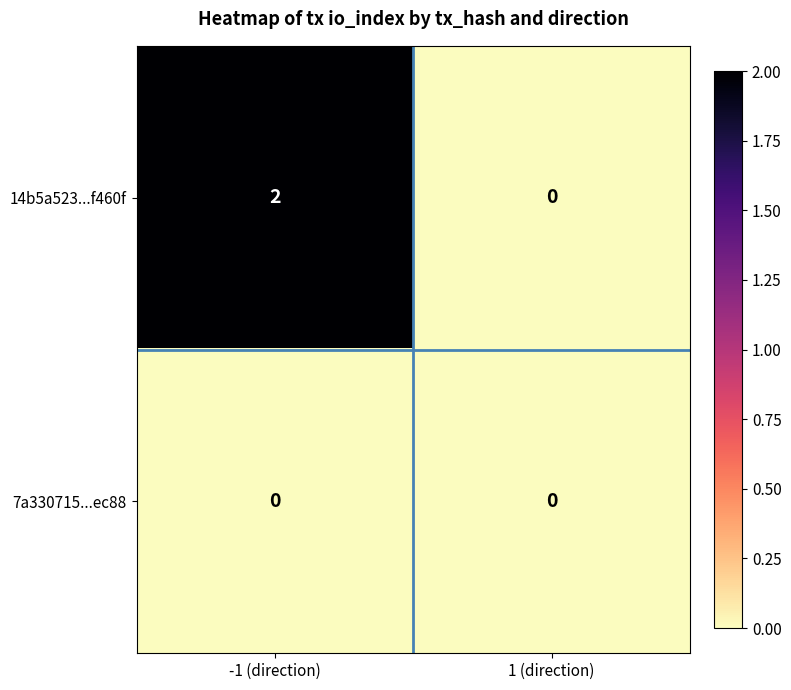

Count the number of categories in the chart.

2